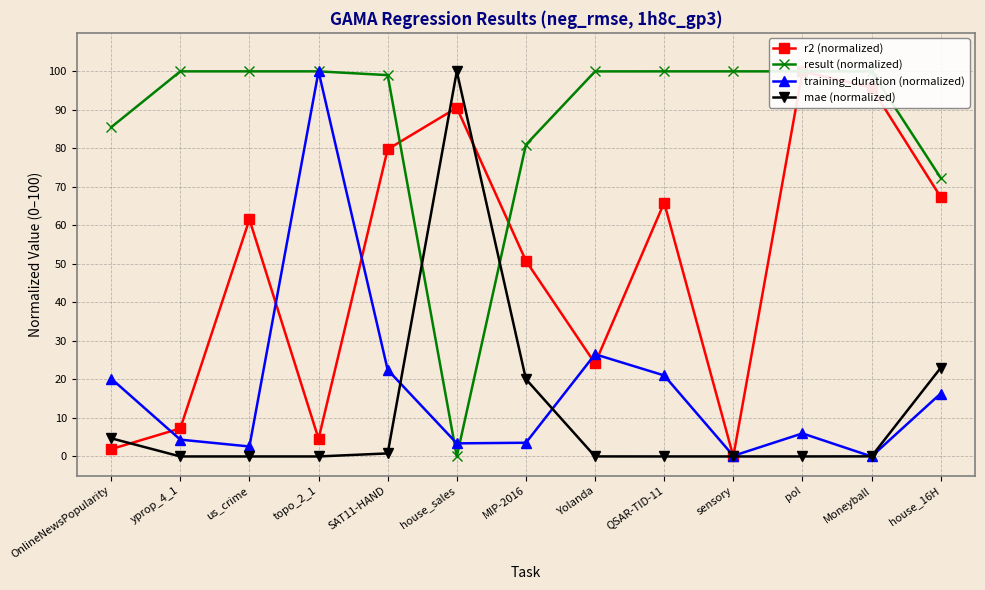

How many times do result (normalized) and mae (normalized) cross each other?

2